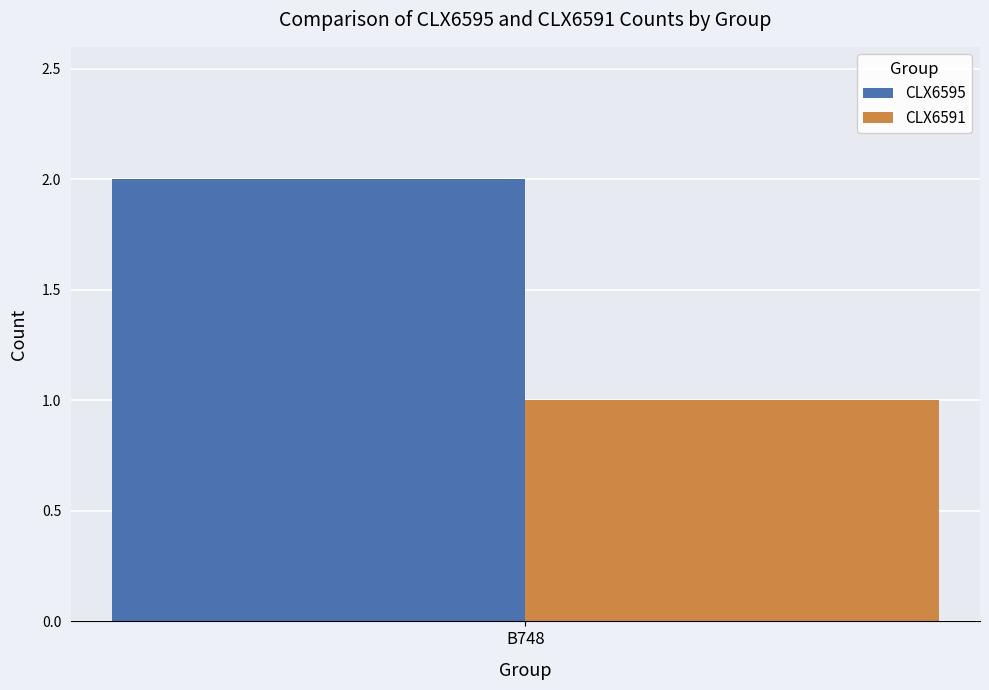

Reading left to right, extract all data points from this chart.

CLX6595: 2
CLX6591: 1